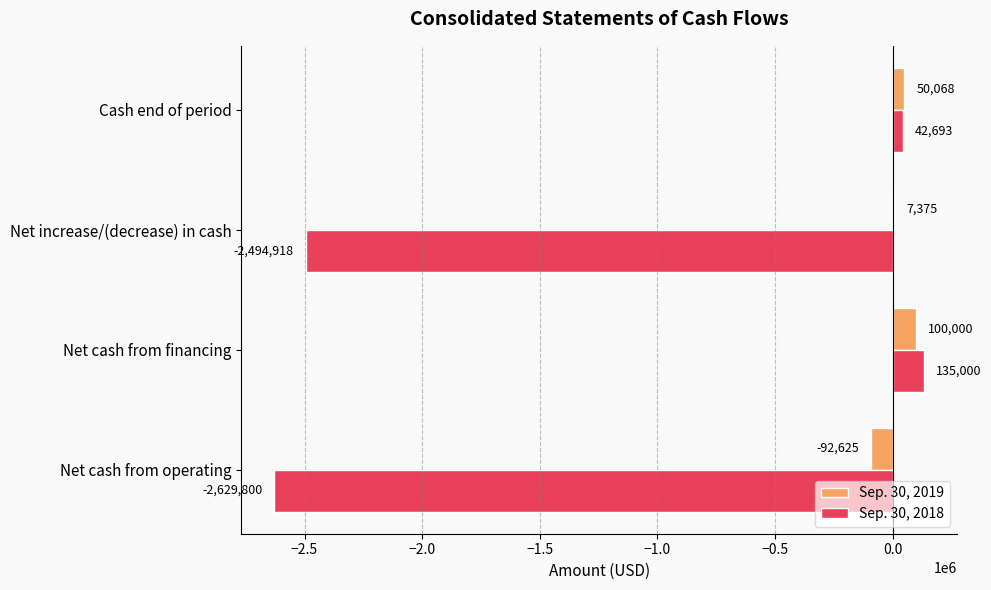

Between Net increase/(decrease) in cash and Cash end of period, which series saw the biggest shift?

Sep. 30, 2018